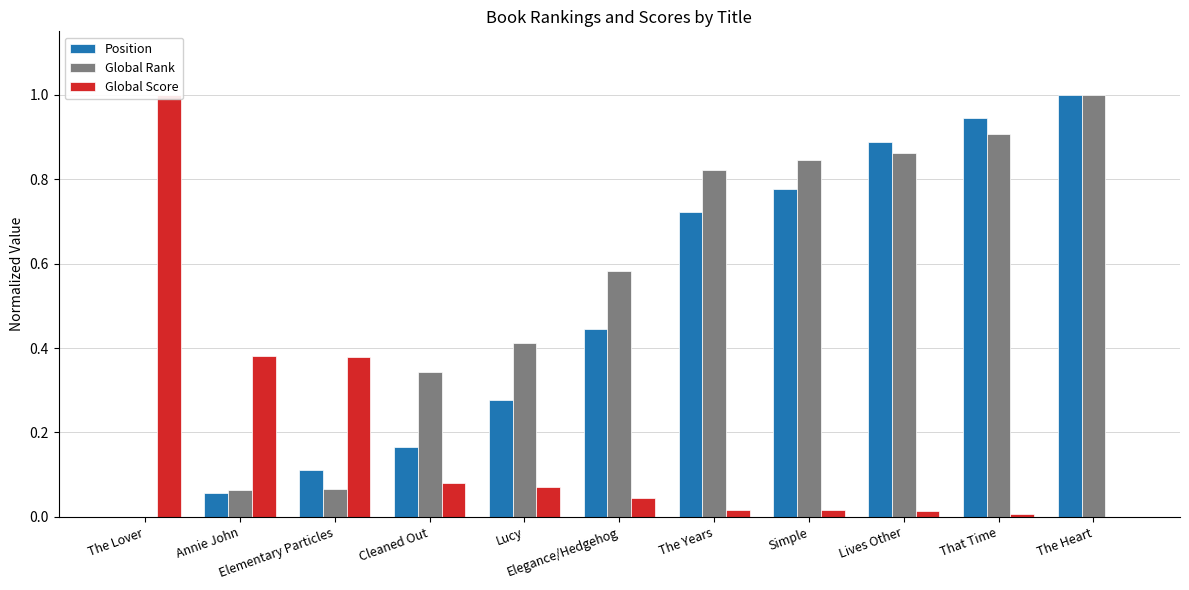

How many groups of bars are there?

11